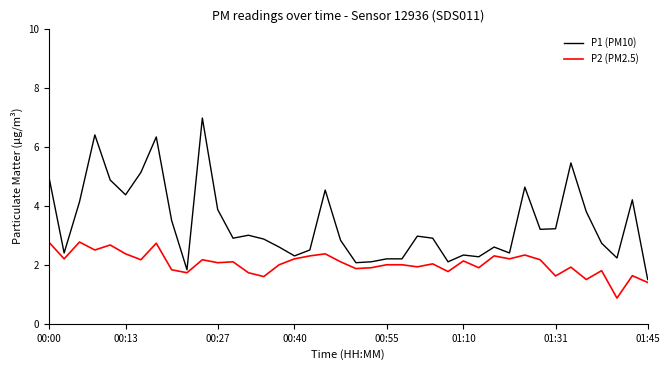

What is the lowest value of the P1 (PM10) series?

1.5